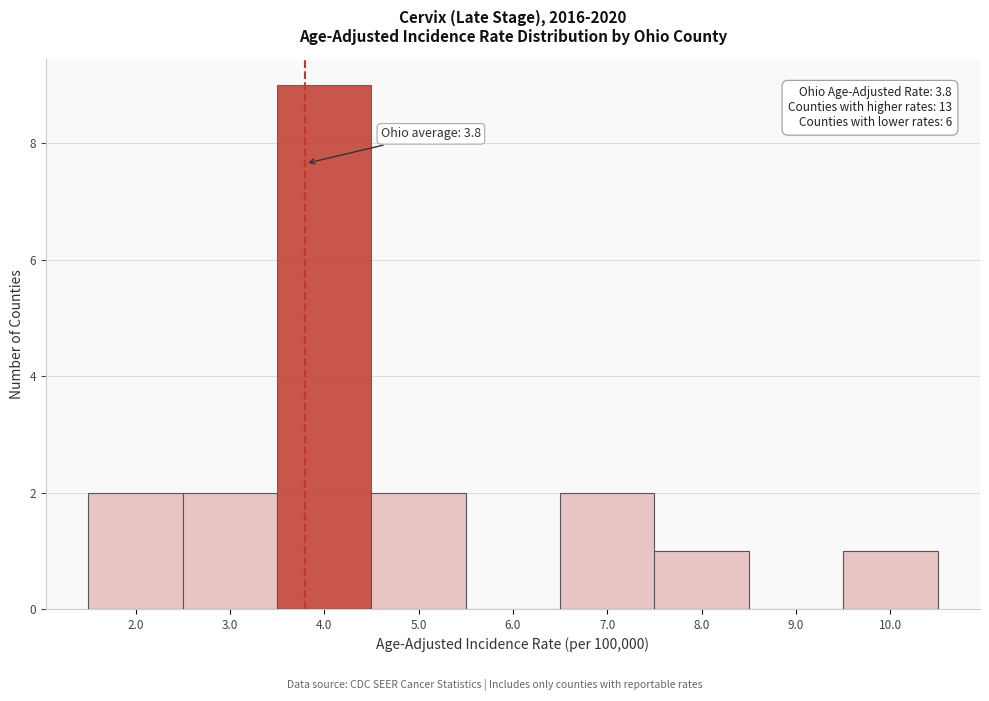

Which range on the x-axis has the tallest bar?

3.5 to 4.5